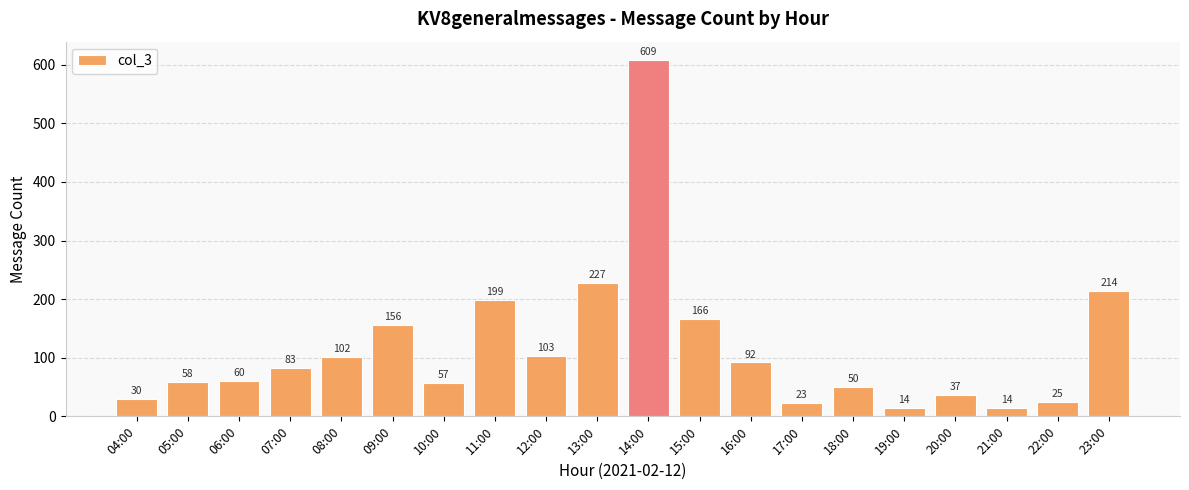

Approximately how many times larger is the value at 21:00 compared to 12:00?

0.1